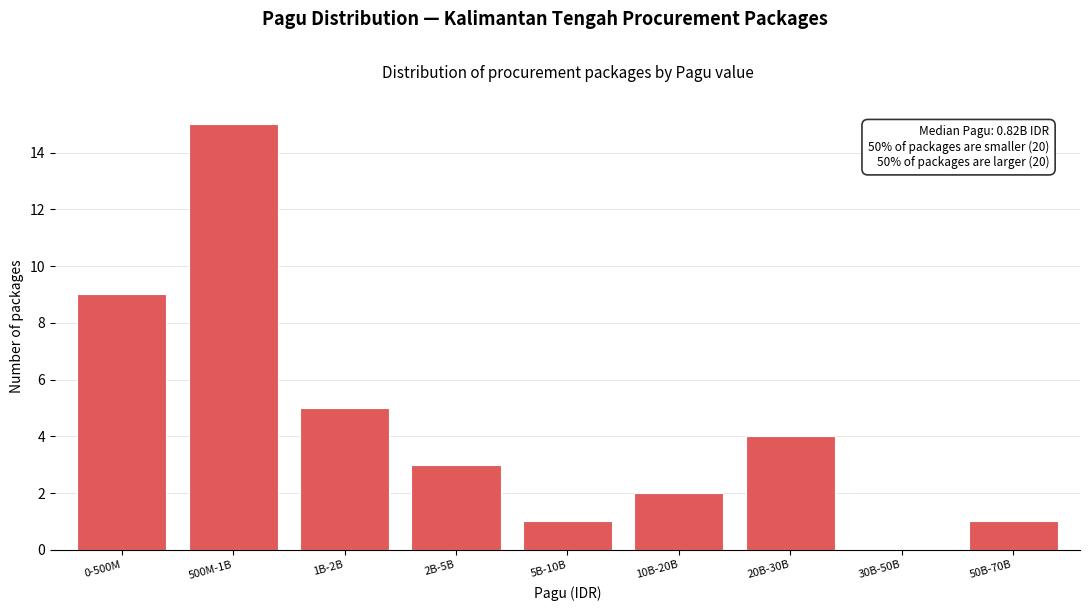

Reading left to right, extract all data points from this chart.

0-500M=9	500M-1B=15	1B-2B=5	2B-5B=3	5B-10B=1	10B-20B=2	20B-30B=4	30B-50B=0	50B-70B=1